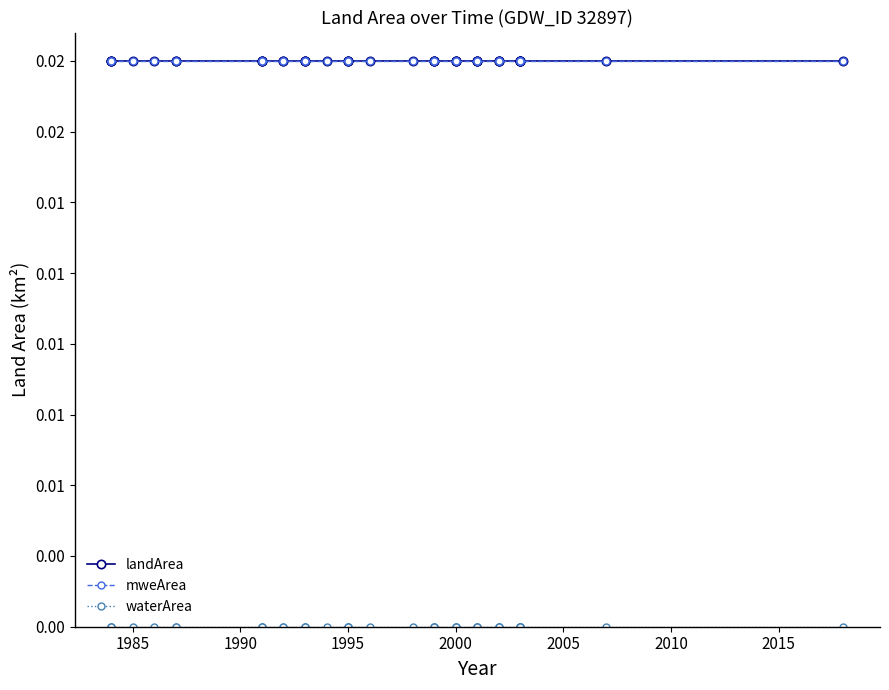

True or false: landArea and waterArea cross at least once.

False